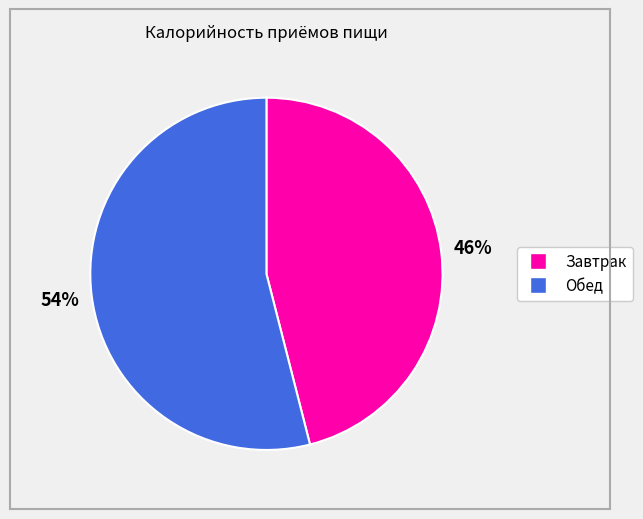

Is the sum of Обед and Завтрак greater than half?

Yes